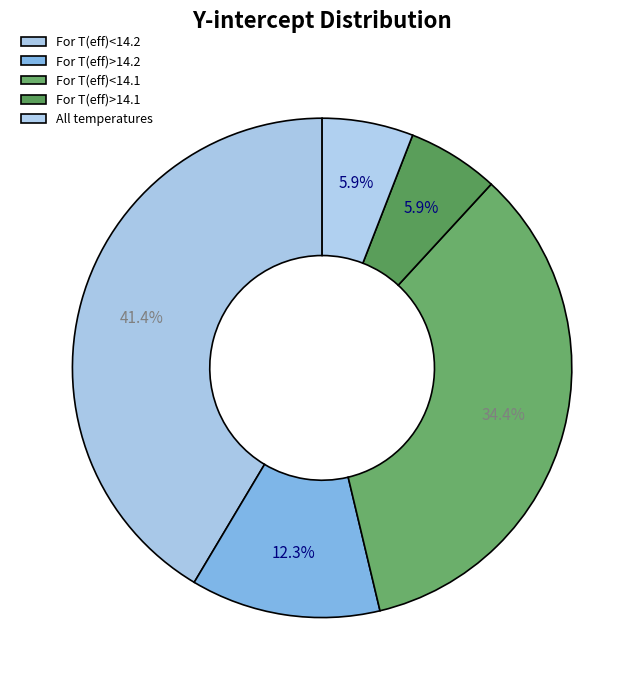

What percentage is the All temperatures slice, to the nearest percent?

6%